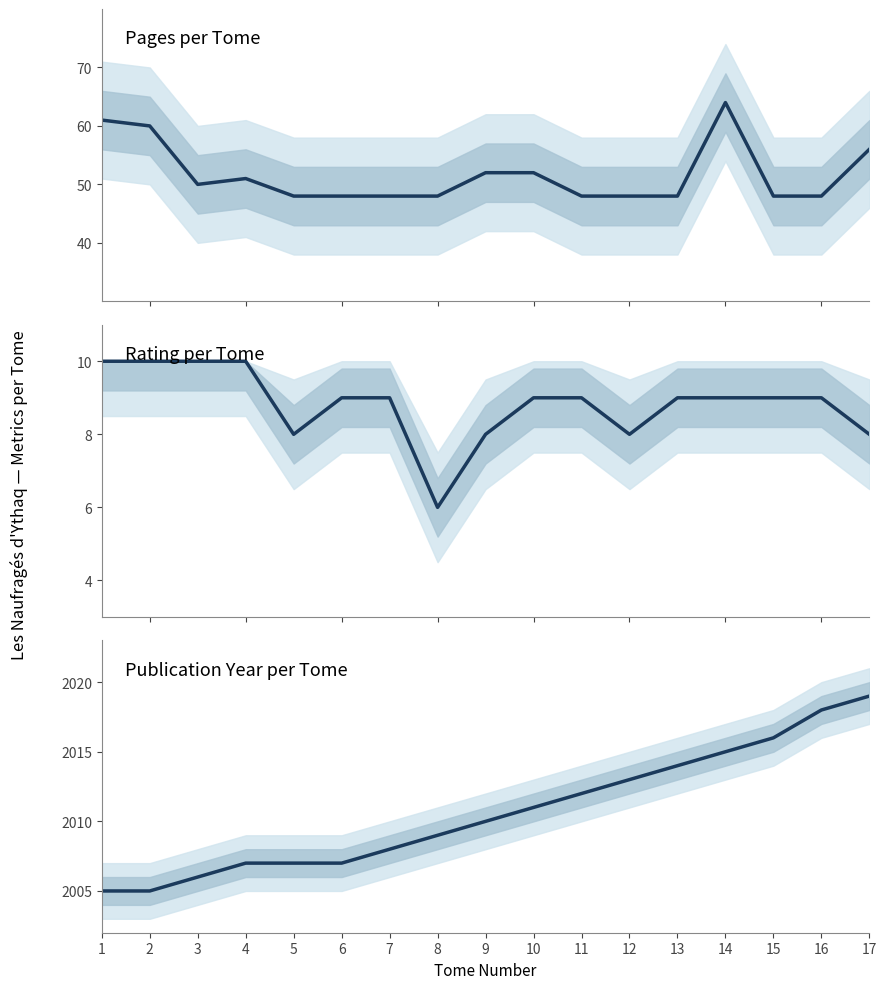

What is the sum of all rating values?

150